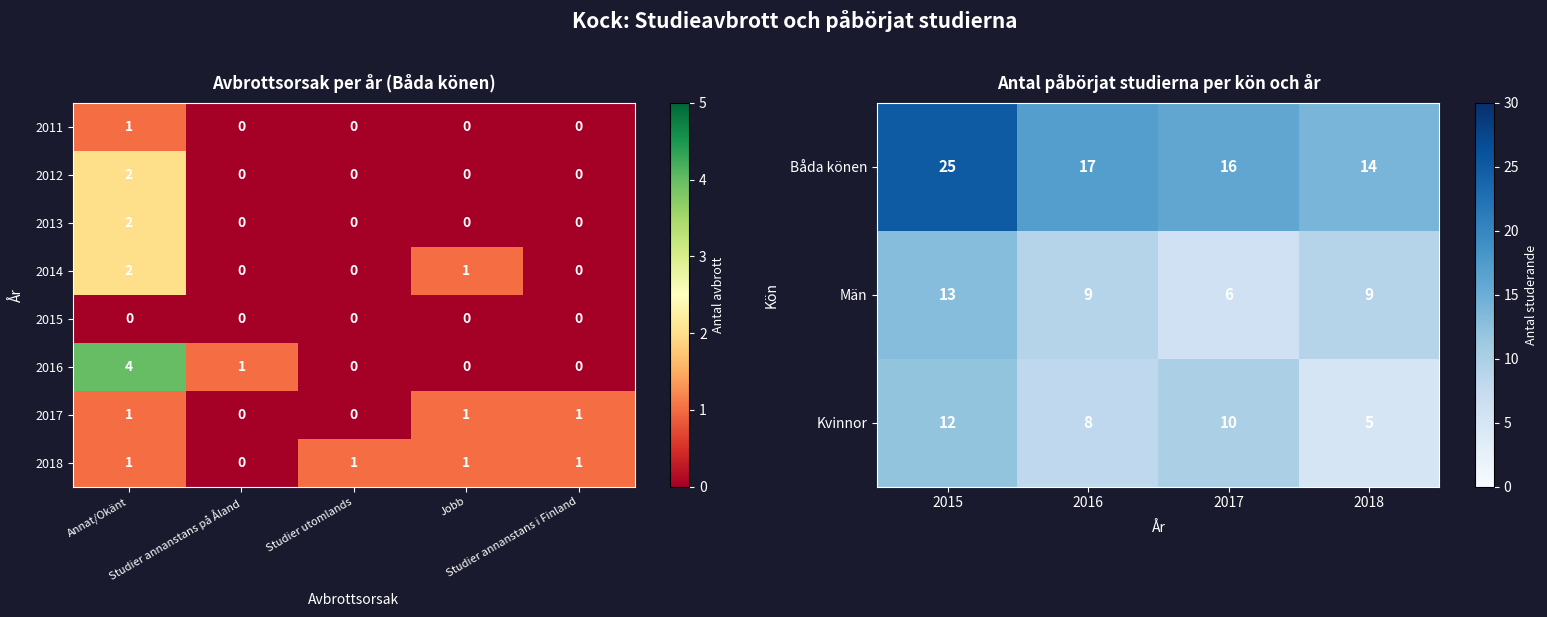

What is the minimum value for Kvinnor?

5